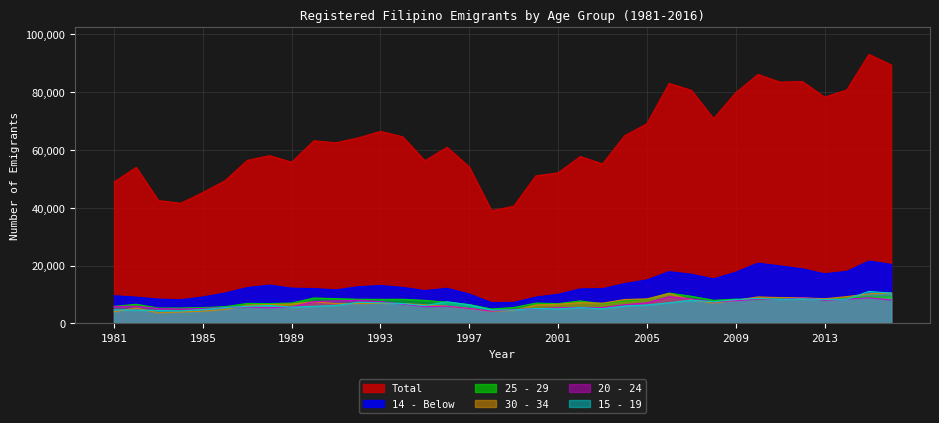

True or false: 14 - Below and 30 - 34 cross at least once.

False